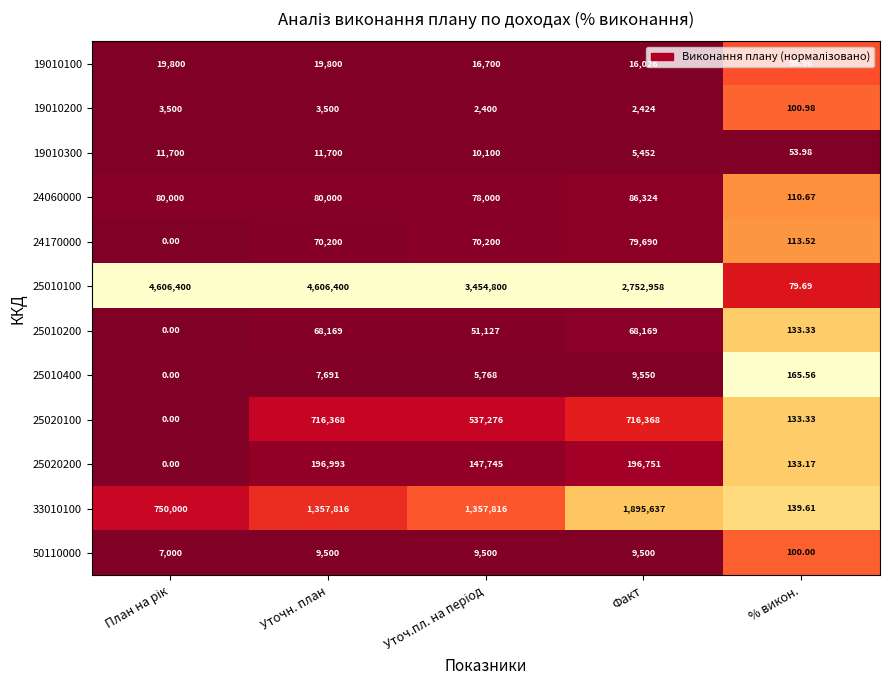

Which series has the widest spread of values?

25010100